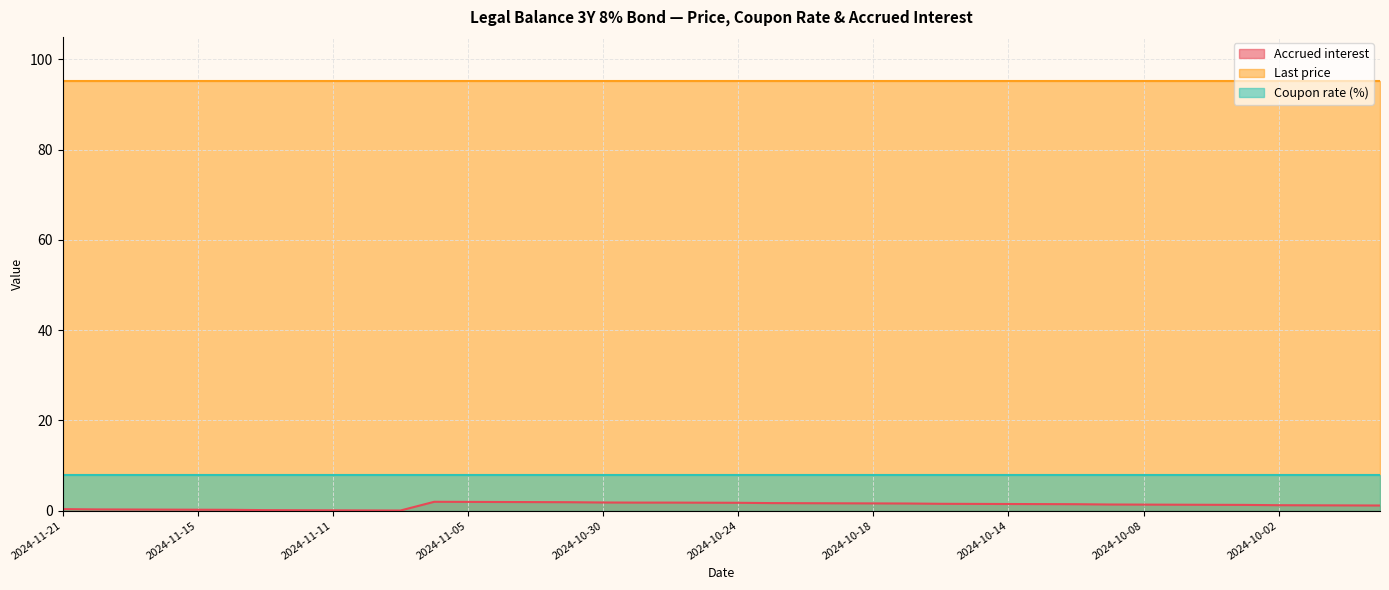

What is the label of the 16th point from the left?

2024-10-31